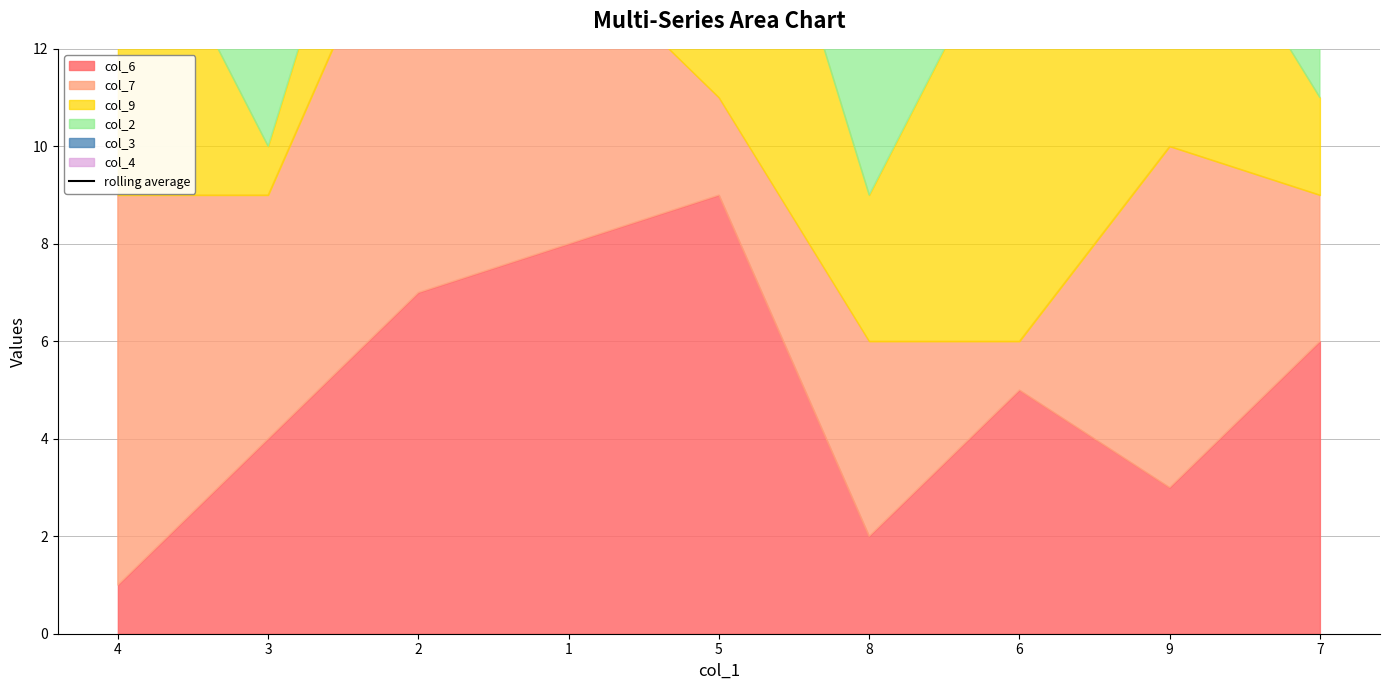

Does the chart have visible grid lines?

Yes